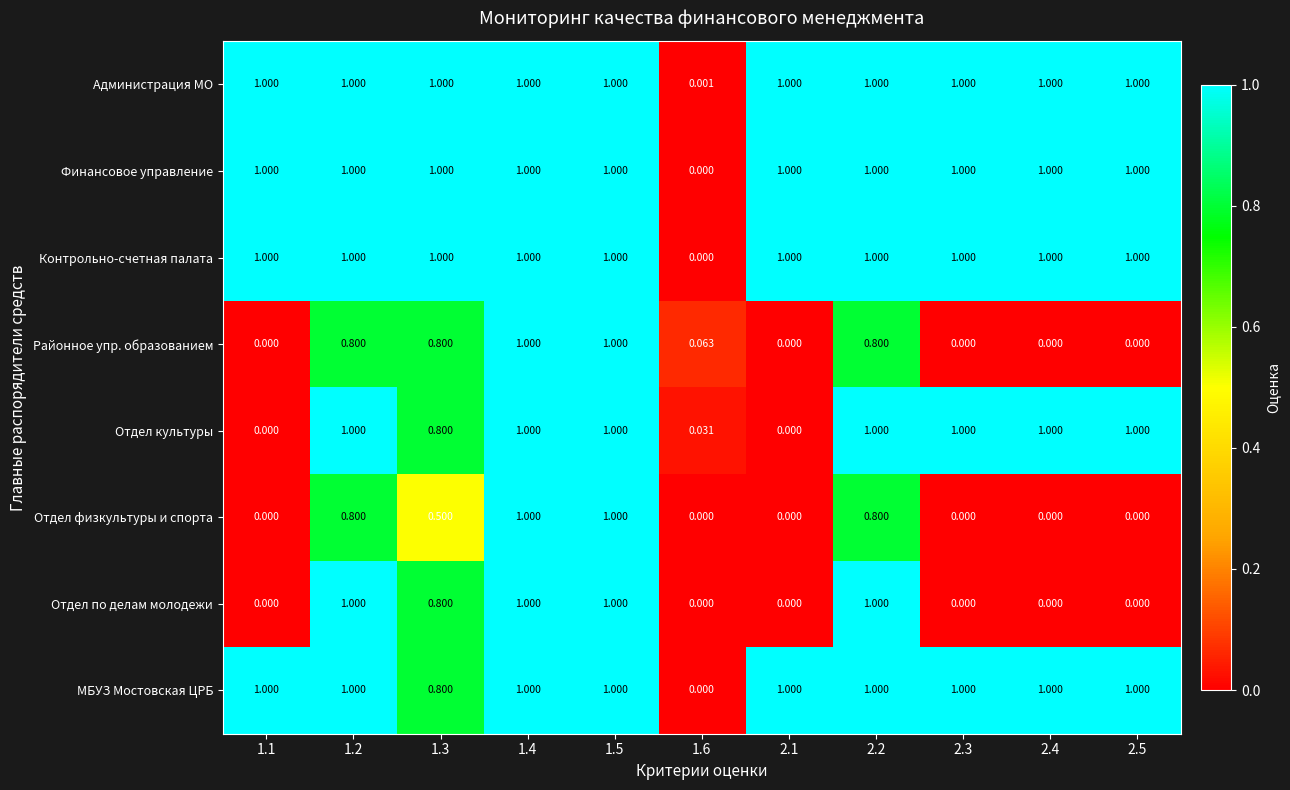

Is the value of Контрольно-счетная палата at 1.3 greater than the value of Отдел по делам молодежи at 2.3?

Yes